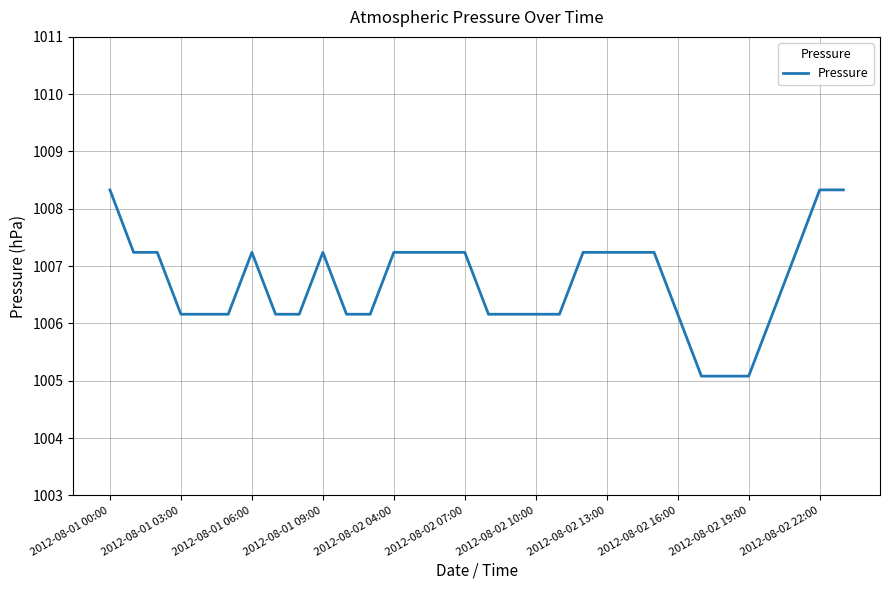

What is the maximum value shown in the chart?

1008.3